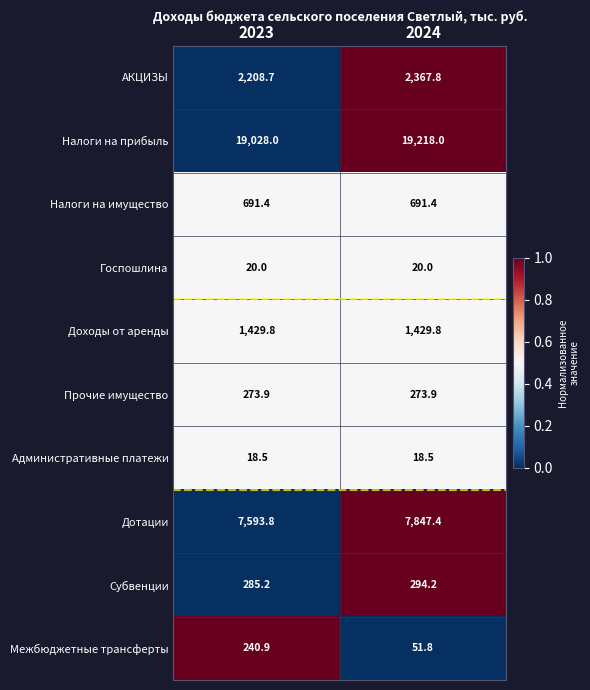

True or false: Дотации has a value of 7847.4 at 2024.

True